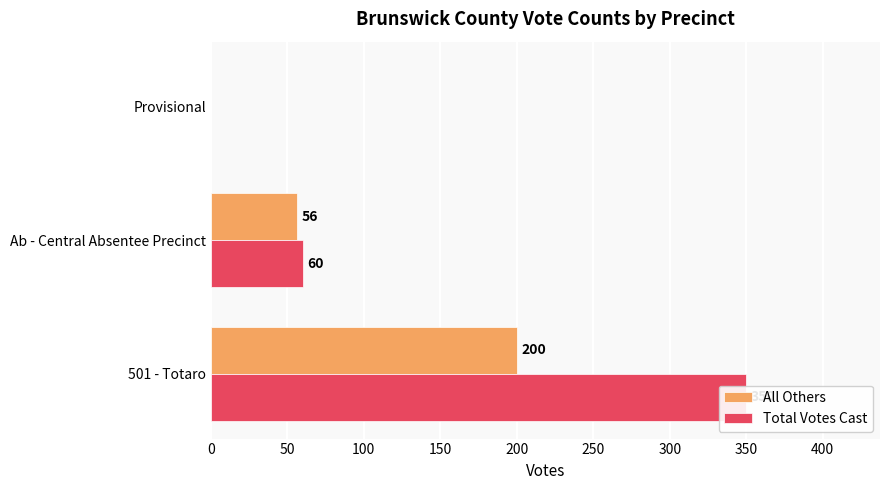

Reading left to right, list all the values displayed in this chart.

All Others: 200	56	0
Total Votes Cast: 350	60	0